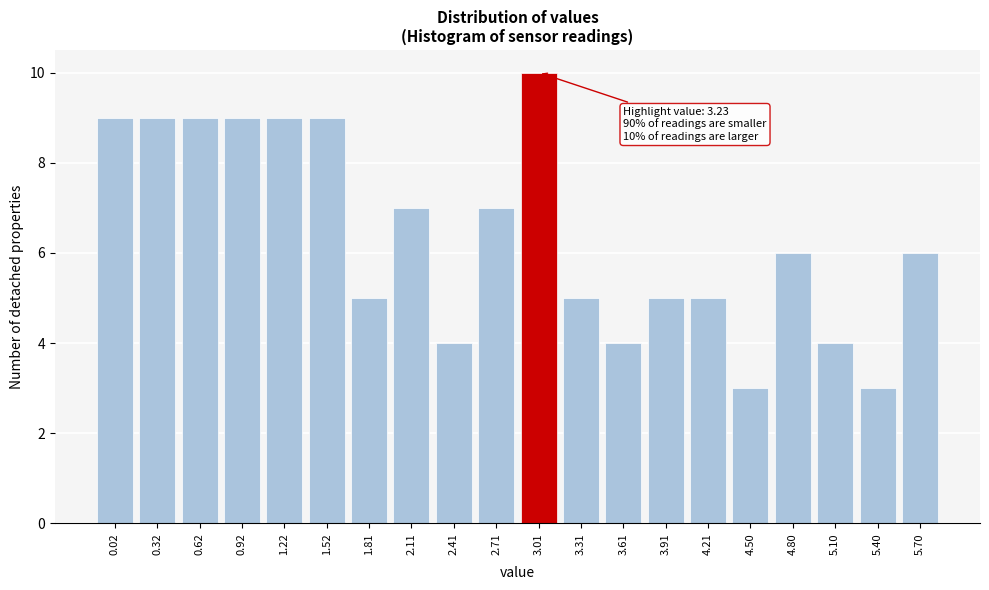

Reading right to left, list all the values displayed in this chart.

5.70=6	5.40=3	5.10=4	4.80=6	4.50=3	4.21=5	3.91=5	3.61=4	3.31=5	3.01=10	2.71=7	2.41=4	2.11=7	1.81=5	1.52=9	1.22=9	0.92=9	0.62=9	0.32=9	0.02=9